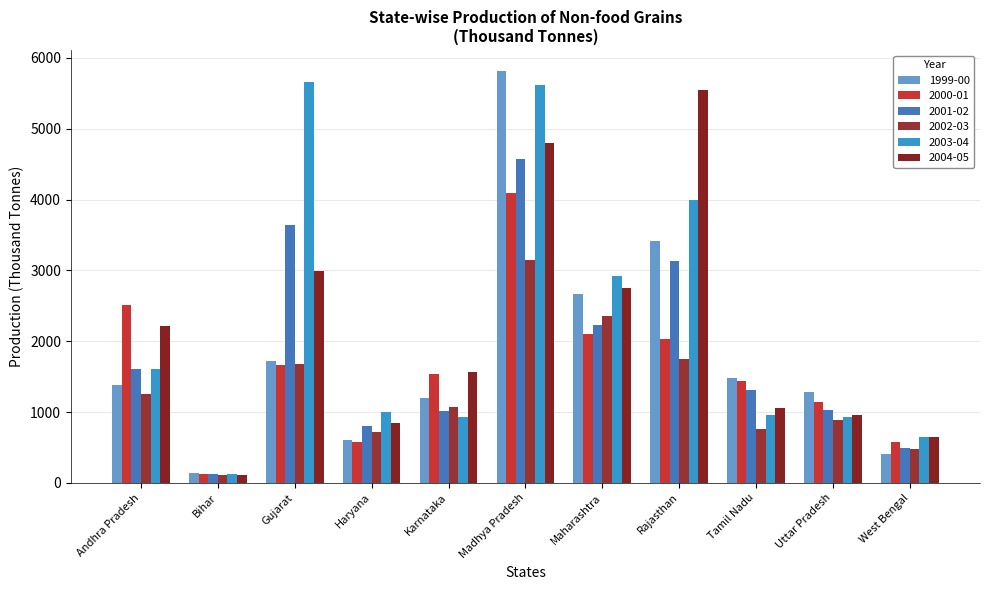

Which series has the widest spread of values?

1999-00